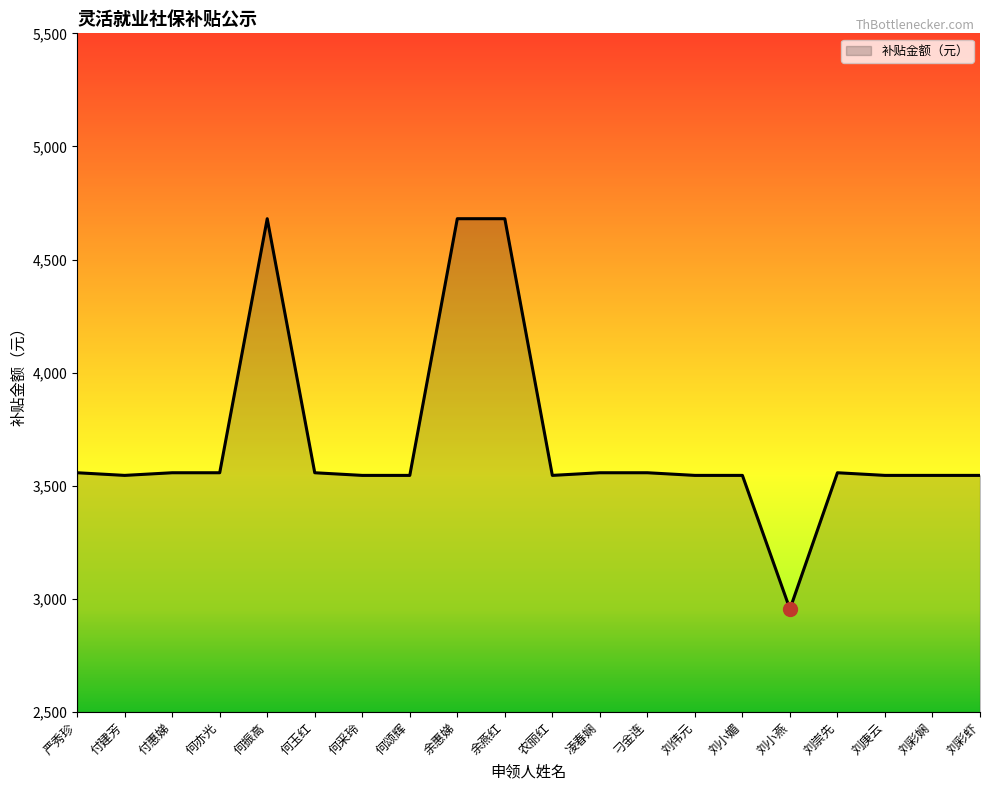

What is the ratio of the value at 刘崇先 to the value at 刘彩虾?

1.0